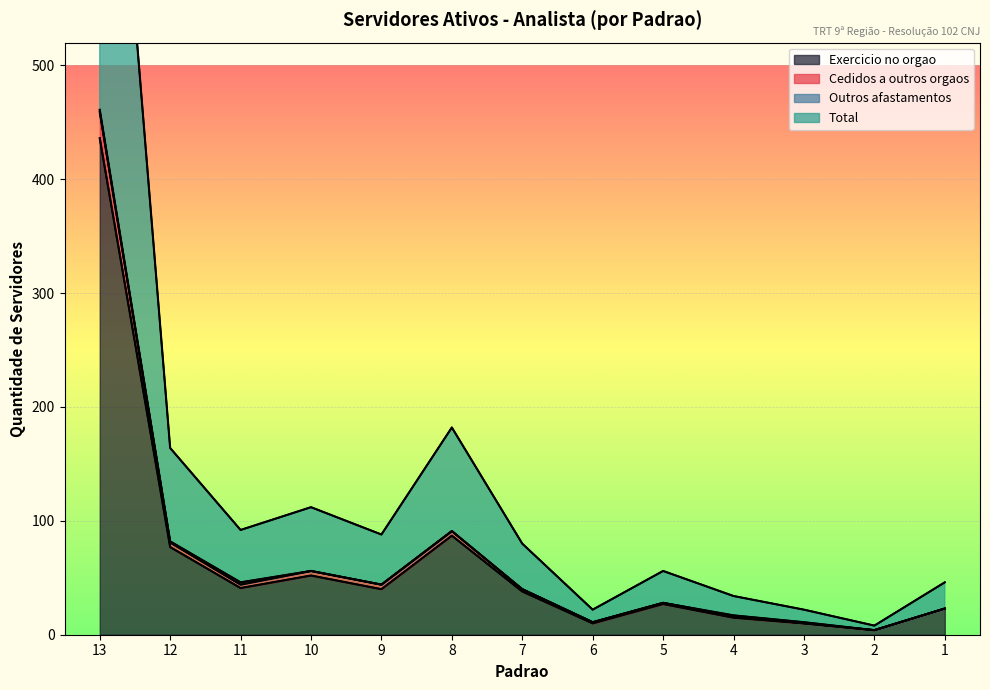

What is the highest value of the Exercicio no orgao series?

436